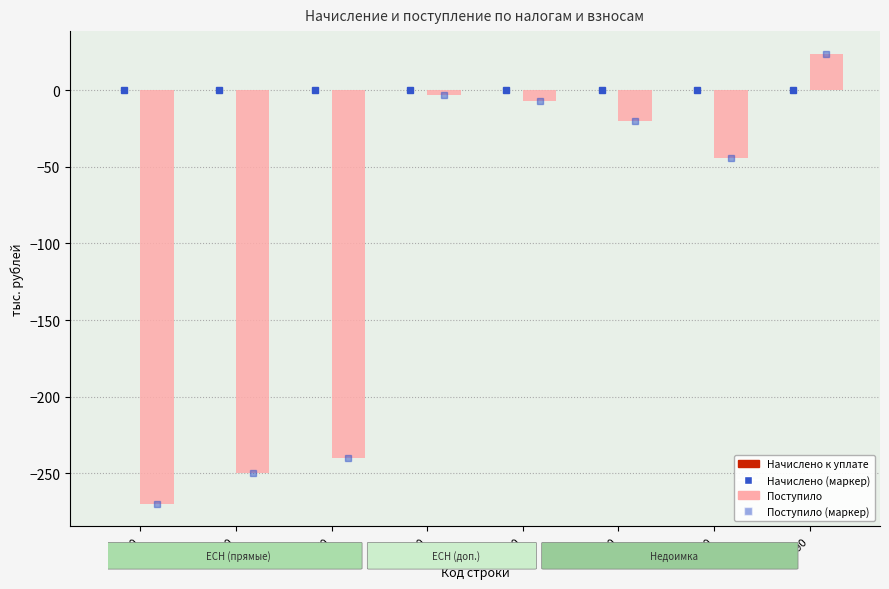

What is the value of the 6th bar from the left?

-20